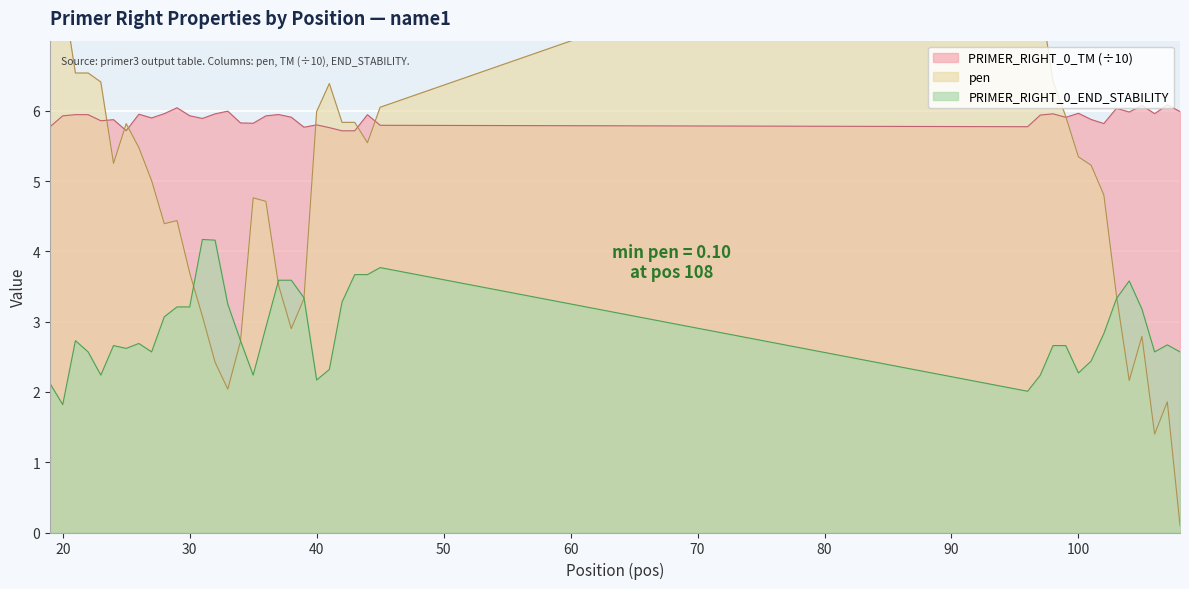

What is the difference between the maximum and minimum values in the PRIMER_RIGHT_0_TM series?

0.4